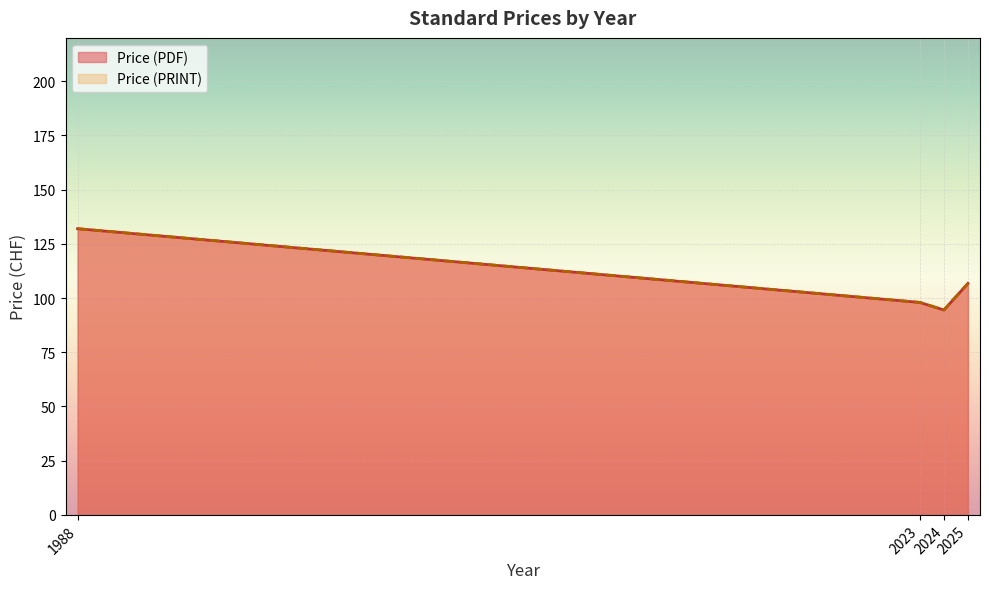

True or false: Price (PDF) has a value of 147 at 2025.

False